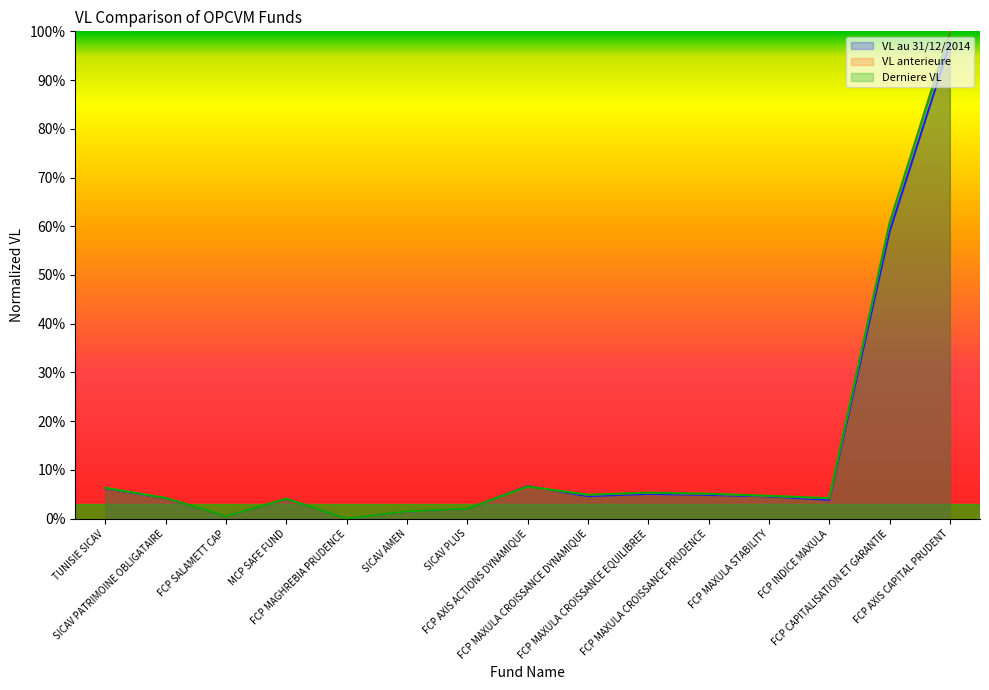

Count the number of data series in this chart.

3